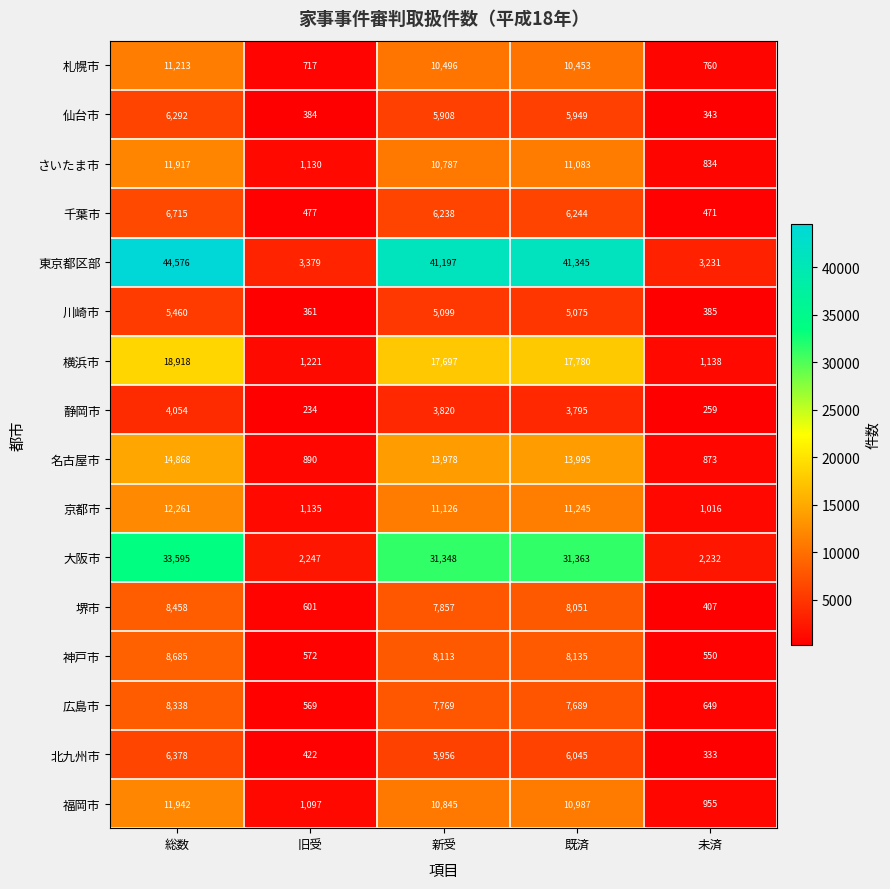

Which series has the largest total across all categories?

東京都区部